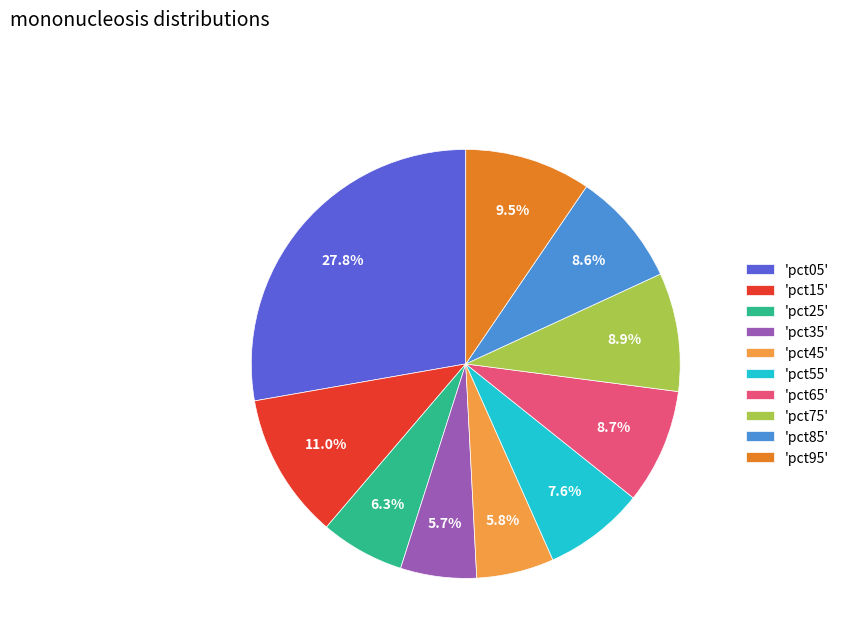

Combined, do 'pct75' and 'pct65' account for over 50%?

No